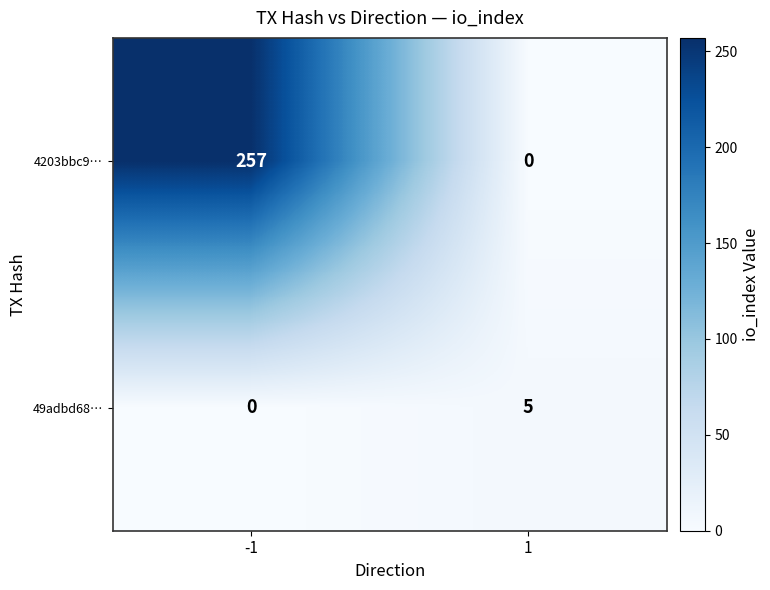

What is the difference between the 4203bbc9… values at 1 and -1?

257